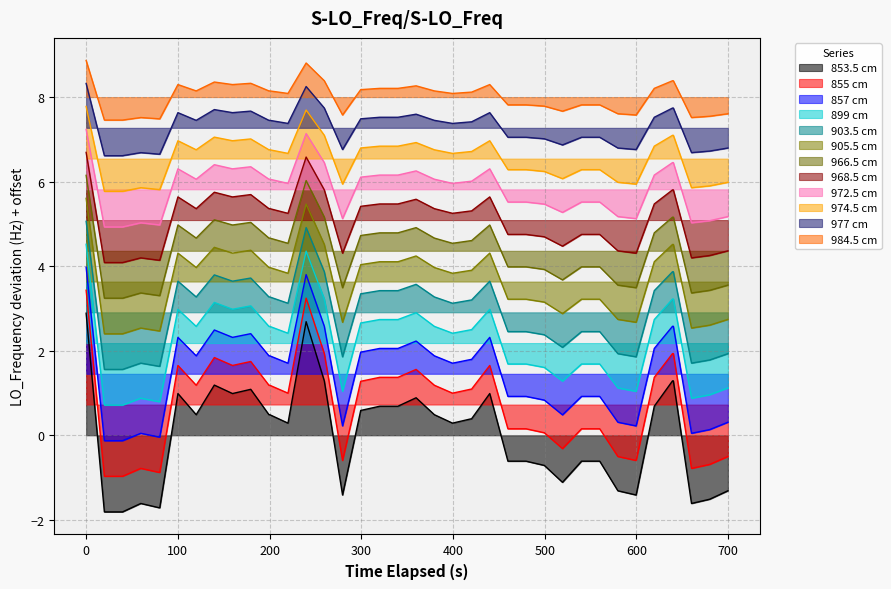

What is the minimum value shown in the chart?

-1.8